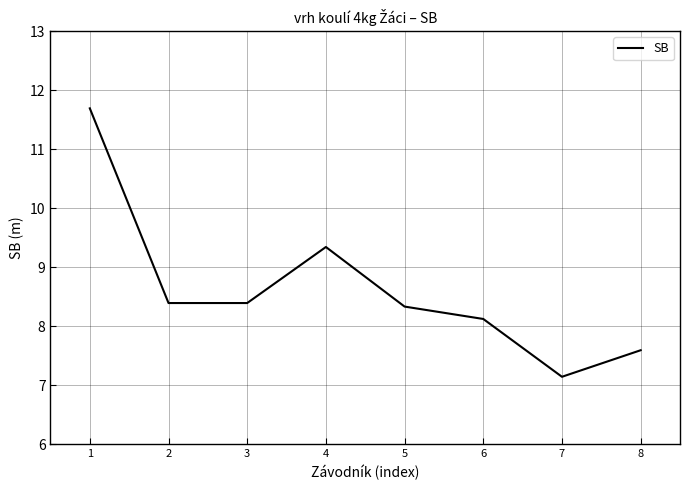

Between 8 and 3, which is larger?

3